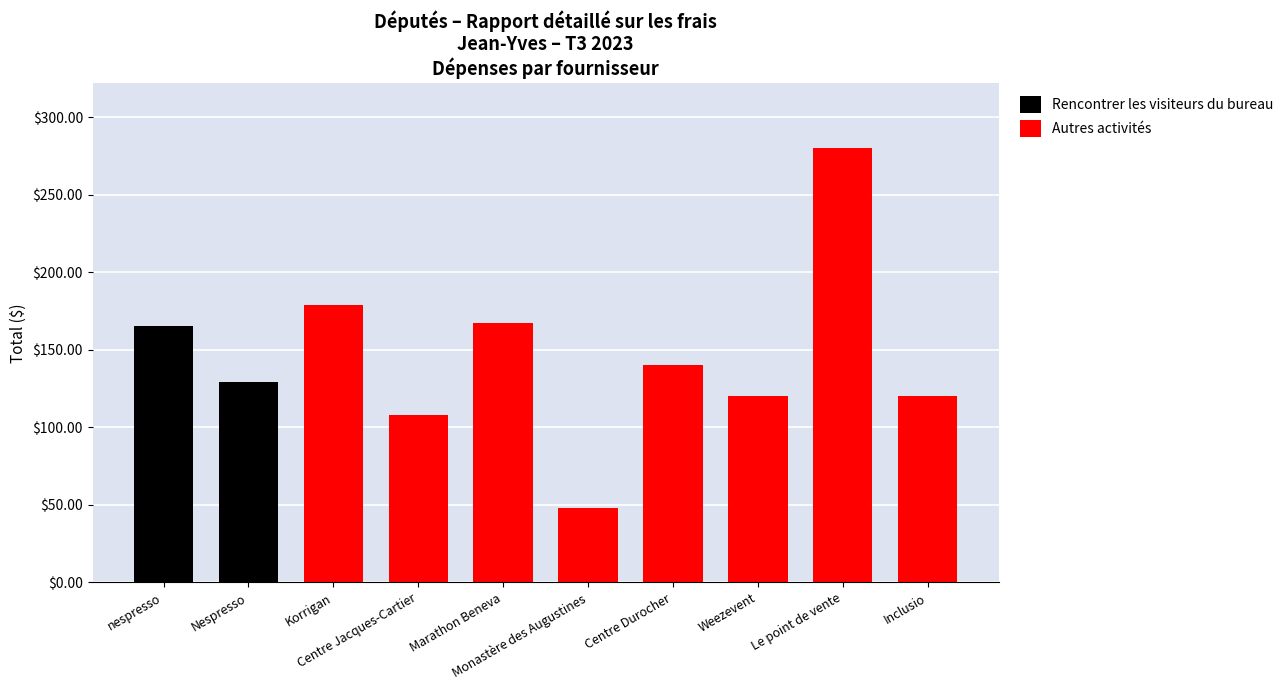

What is the maximum value for Autres activités?

280.0